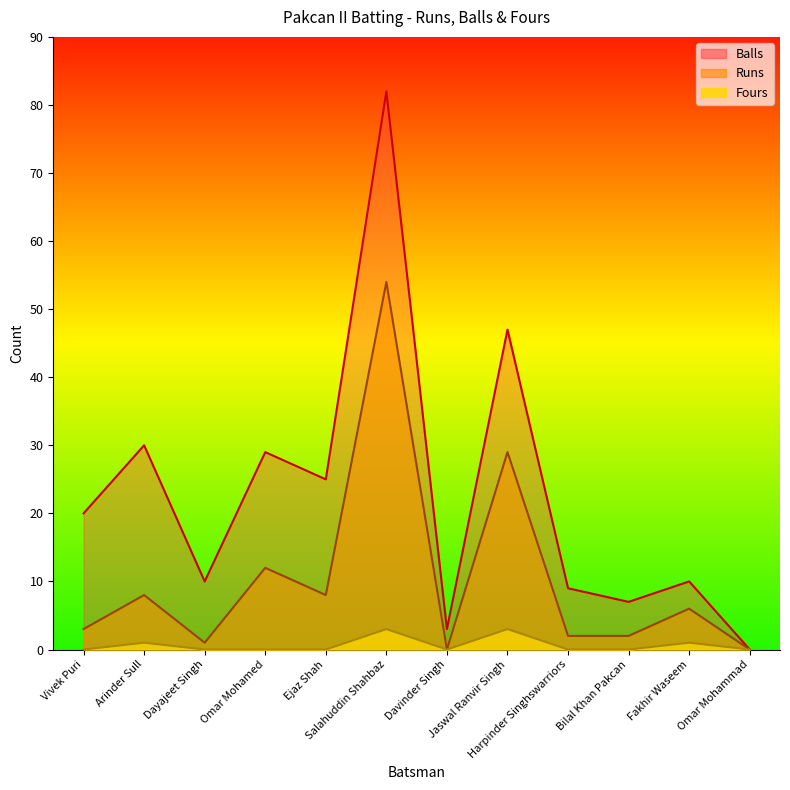

How many lines are shown in the chart?

3